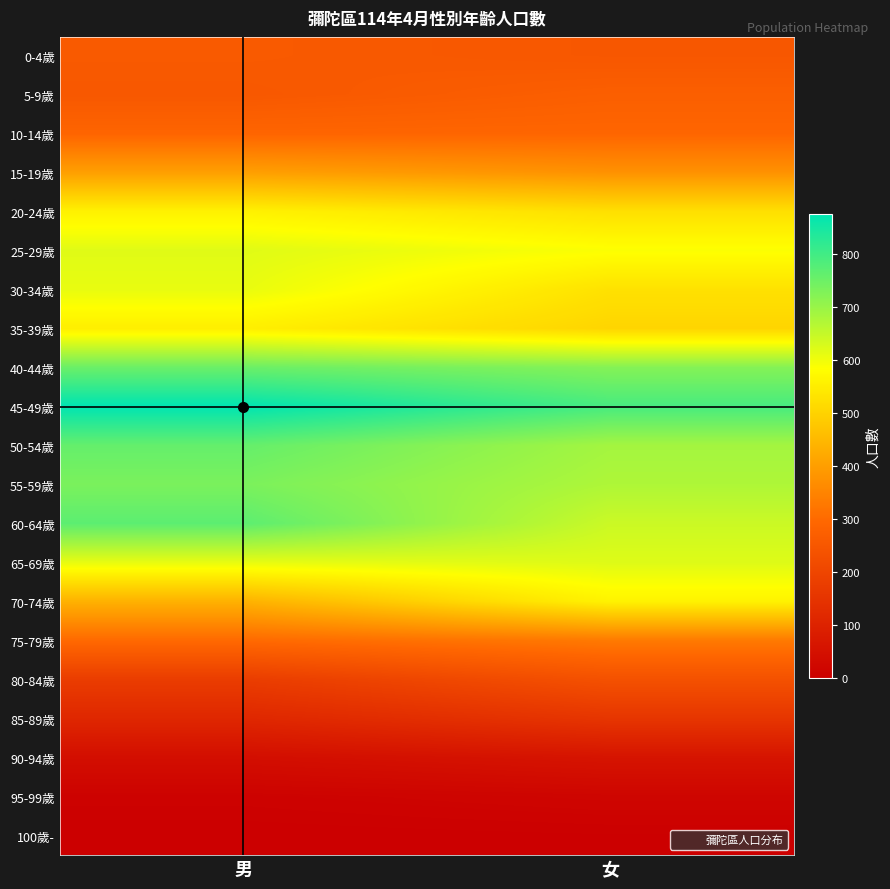

At 女, list the series in order from largest to smallest.

45-49歲, 40-44歲, 50-54歲, 55-59歲, 60-64歲, 65-69歲, 25-29歲, 70-74歲, 30-34歲, 20-24歲, 35-39歲, 15-19歲, 75-79歲, 10-14歲, 5-9歲, 0-4歲, 80-84歲, 85-89歲, 90-94歲, 95-99歲, 100歲-